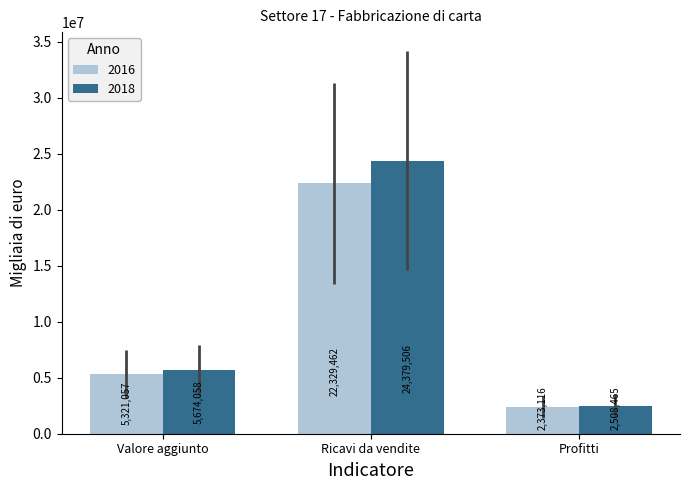

Which label corresponds to the smallest value in the chart?

Profitti